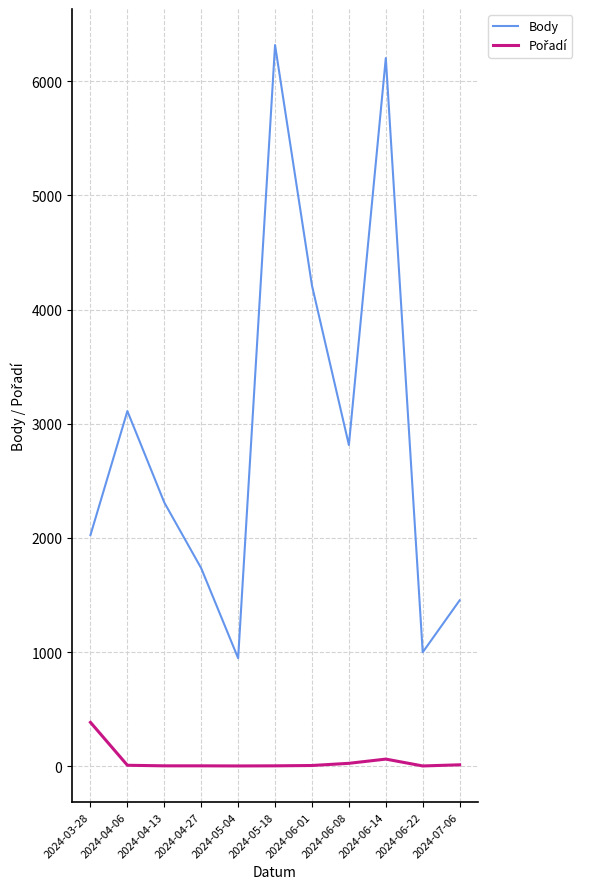

Where is Body nearest to the value 3632?

2024-04-06